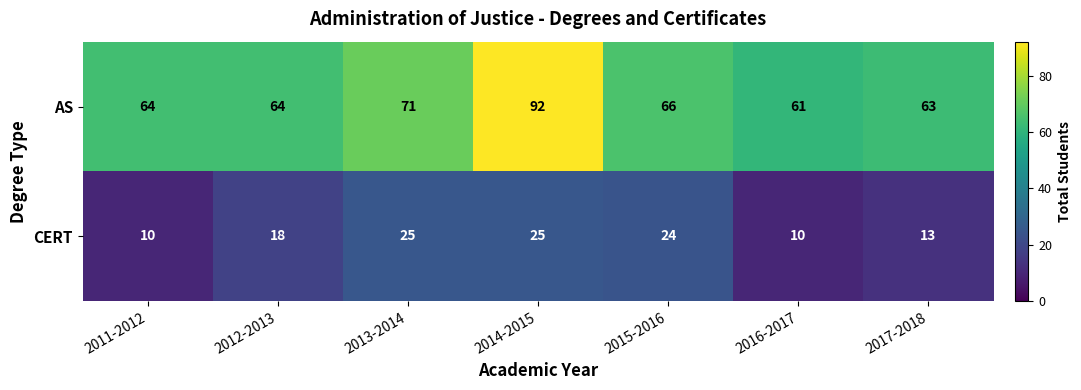

Which label corresponds to the largest value in the chart?

2014-2015